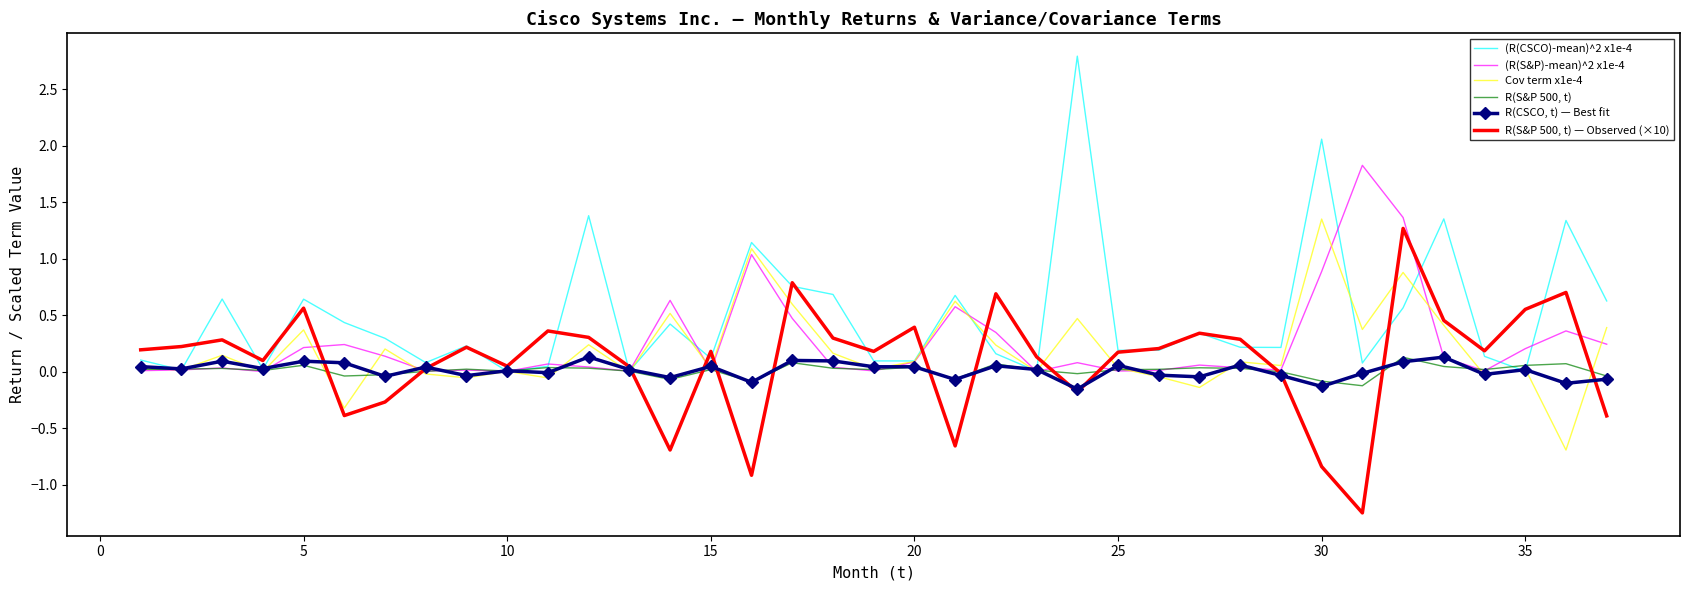

What is the maximum value shown in the chart?

2.8